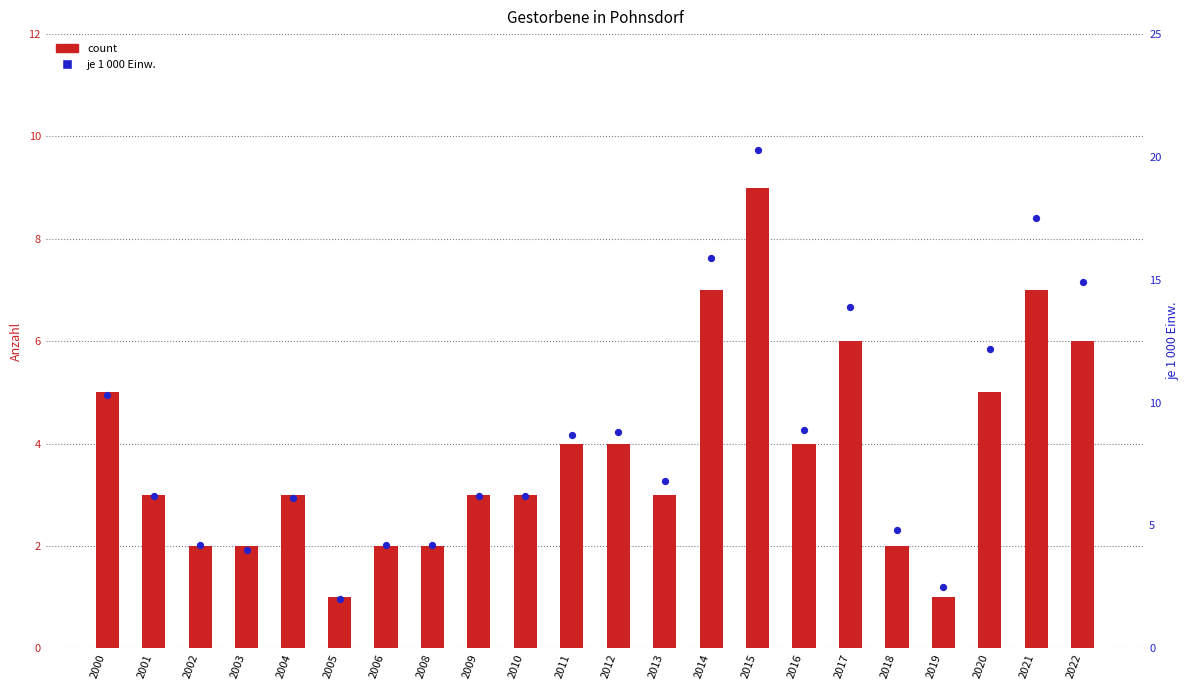

Which series has the widest spread of Y values?

je 1 000 Einw.